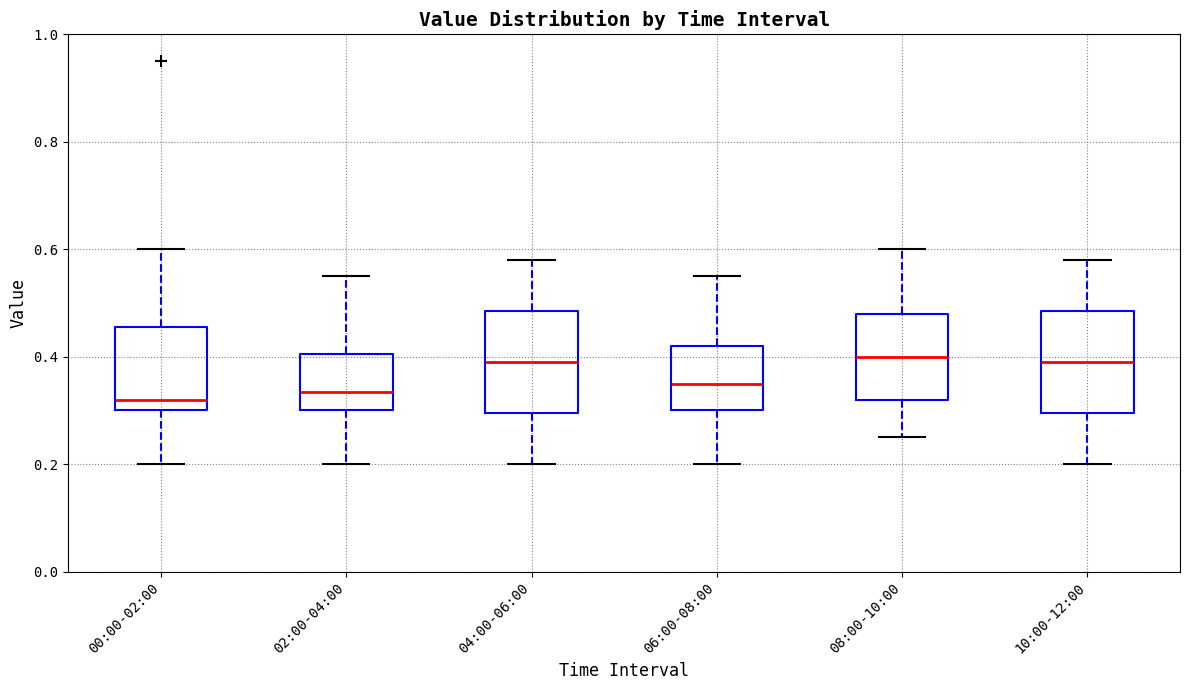

Where is the lower edge of the box for 00:00-02:00 on the y-axis? The values are not printed on the chart, so give them approximately, as read against the axis.

0.30